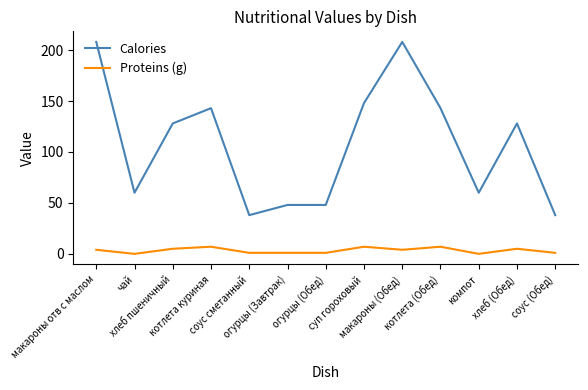

Which series has the widest spread of values?

Calories